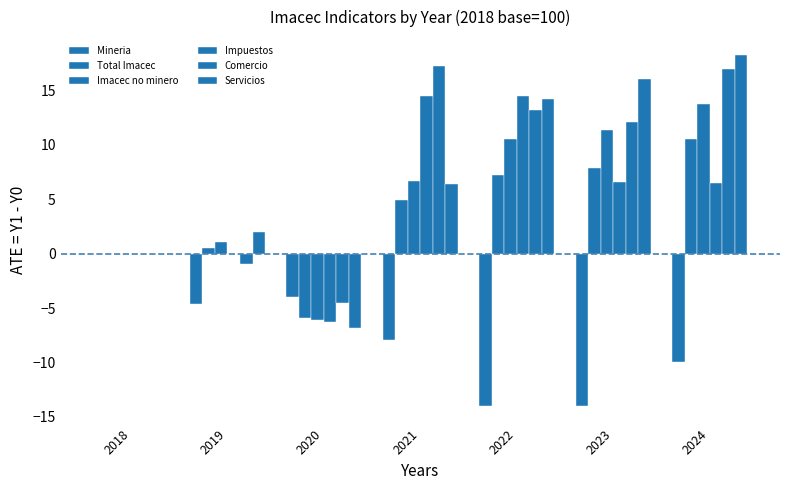

The Impuestos series shows -9.1 at 2020. True or false?

False